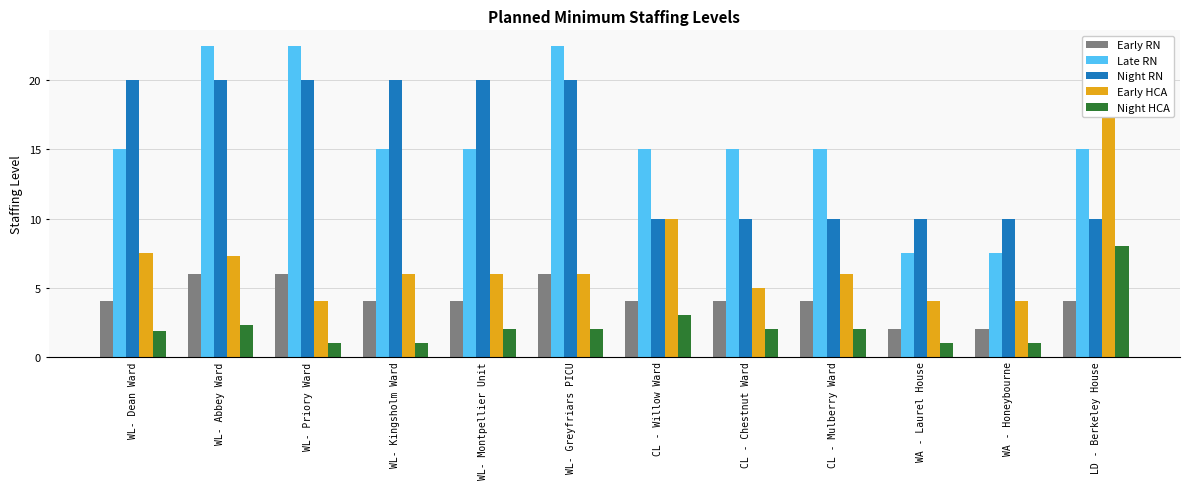

At which label is Late RN closest to 15?

WL- Dean Ward